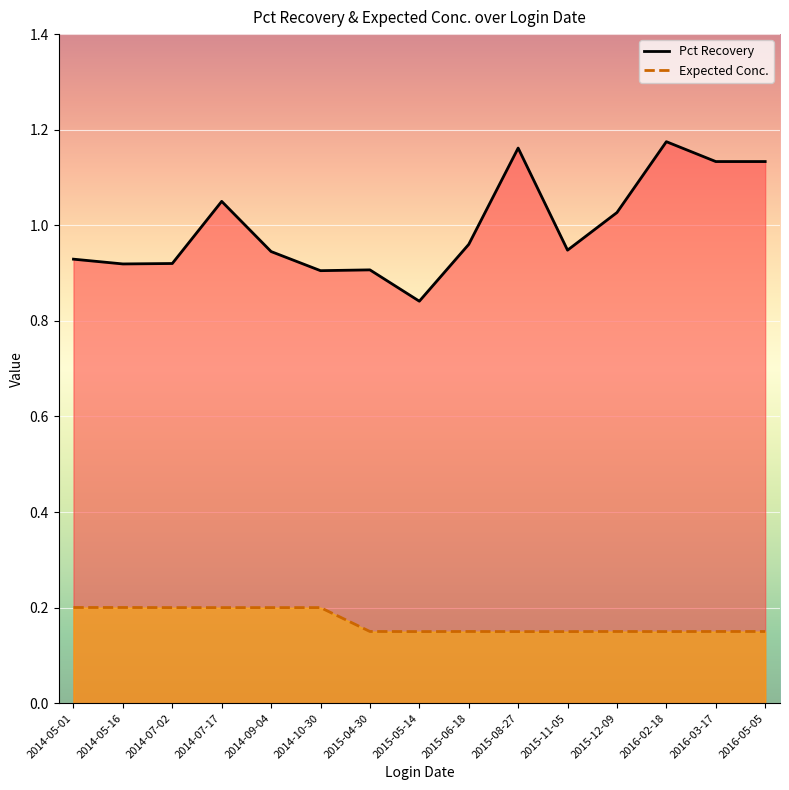

What value does the Pct Recovery series have at 2015-04-30?

0.9